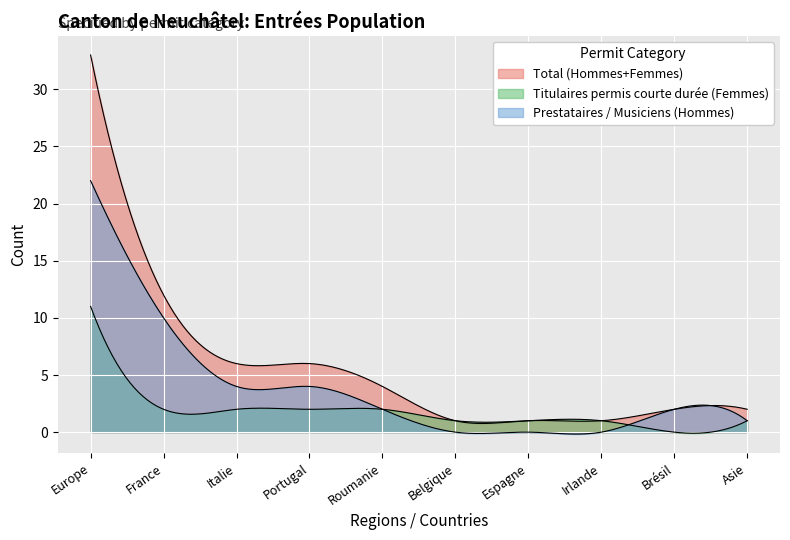

What is the label of the 6th point from the left?

Belgique